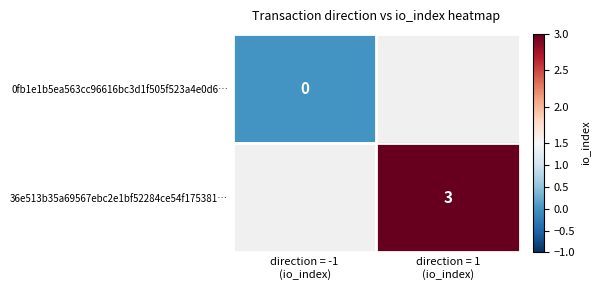

Rank the series at direction = -1 (io_index) from highest to lowest value.

0fb1e1b5ea563cc96616bc3d1f505f523a4e0d6…, 36e513b35a69567ebc2e1bf52284ce54f175381…